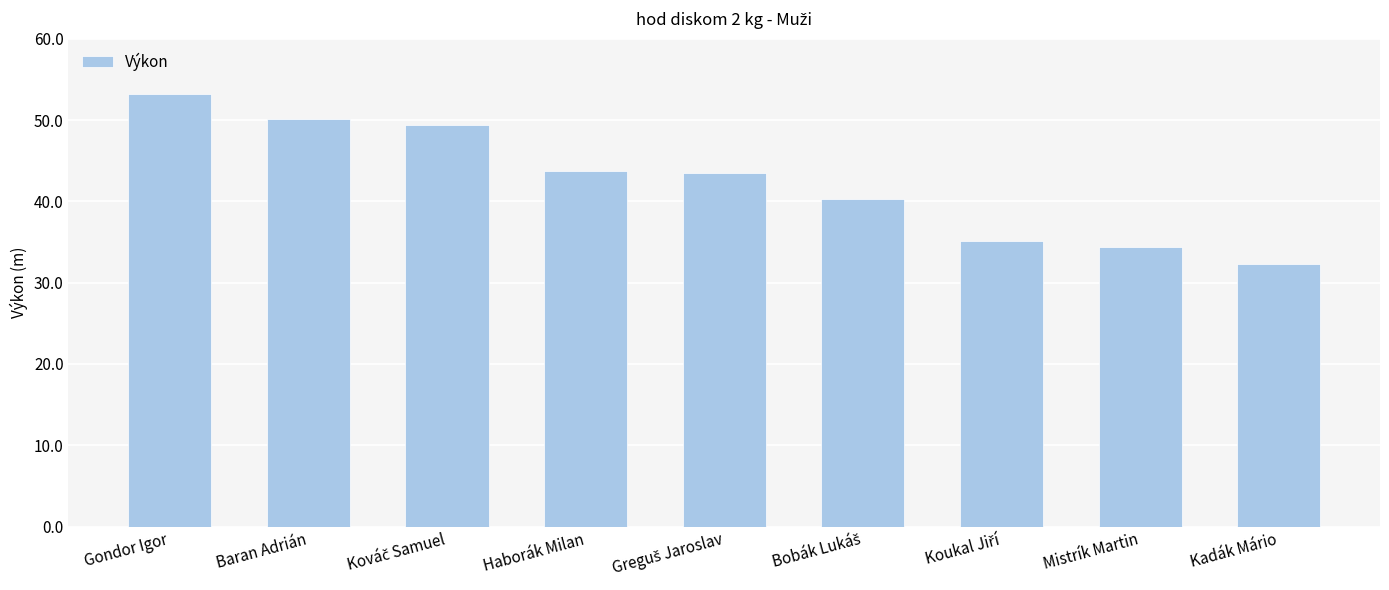

Count the number of values greater than 43.

5